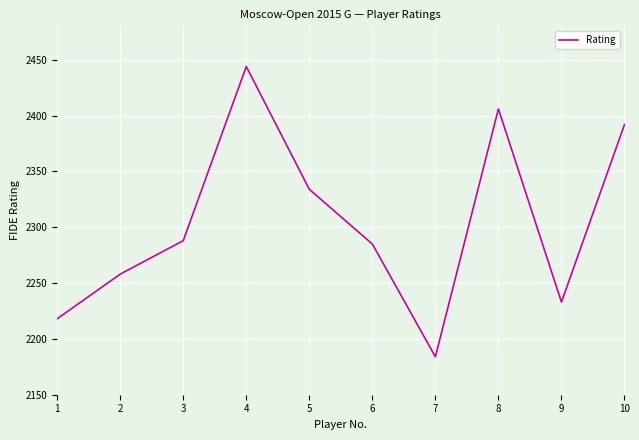

Does the chart have visible grid lines?

Yes